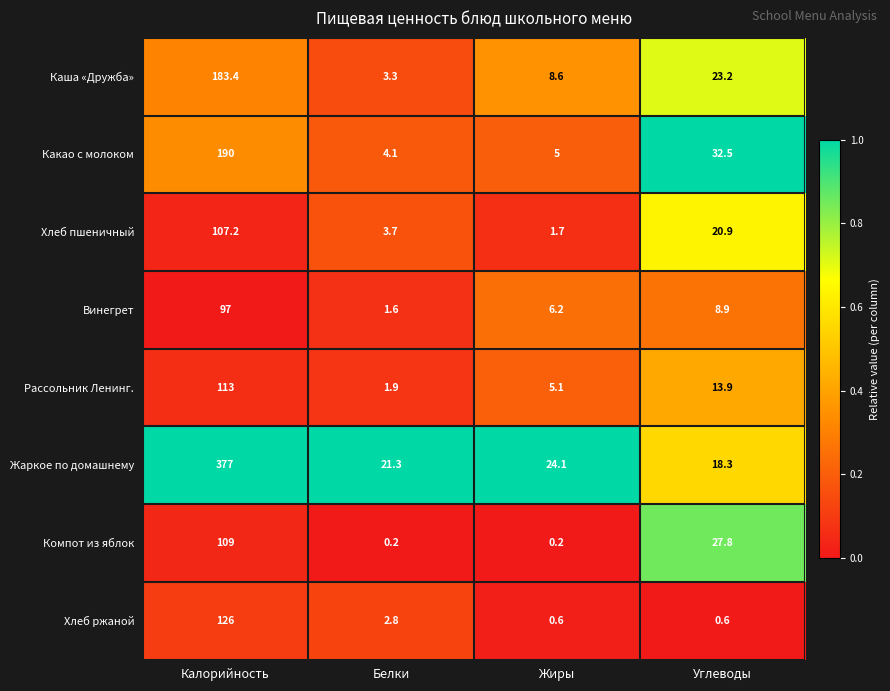

Between Жиры and Углеводы, which series saw the biggest shift?

Компот из яблок